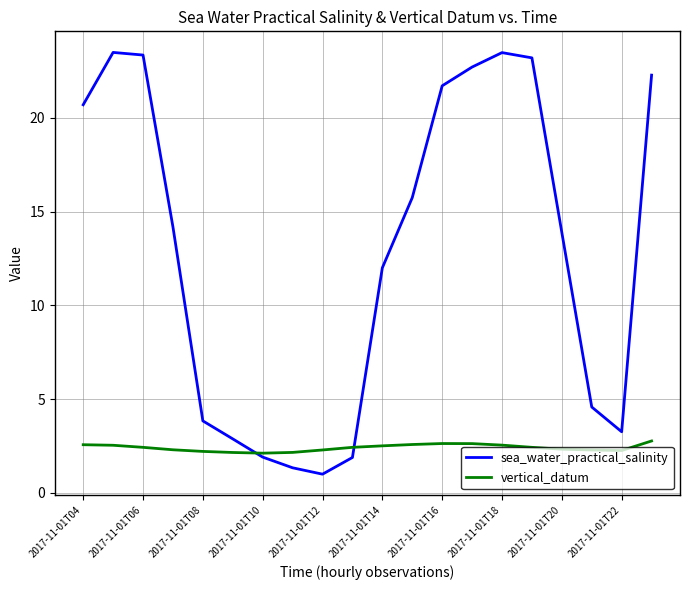

Which series has the largest range (max minus min)?

sea_water_practical_salinity